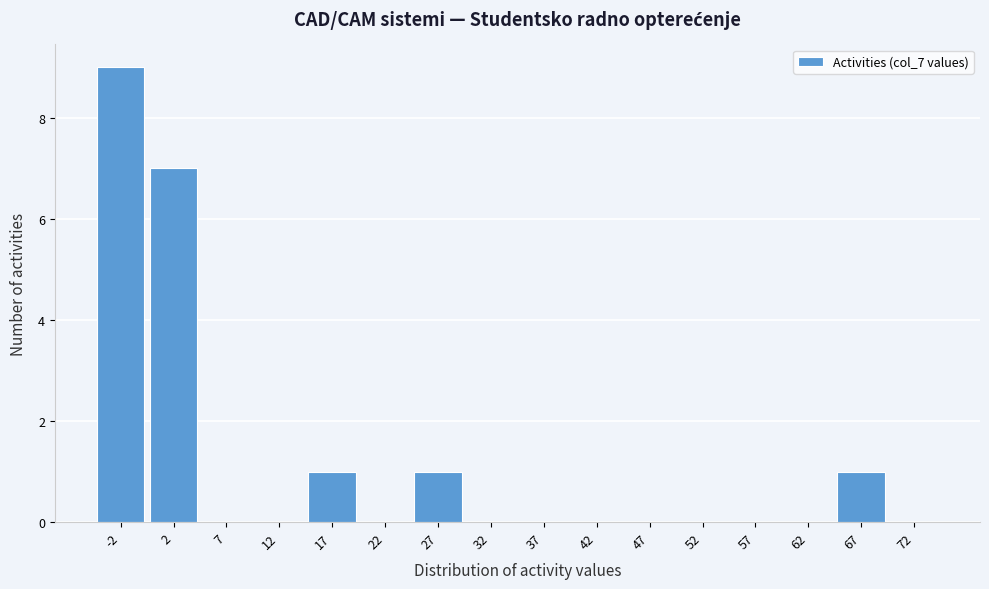

Reading right to left, extract all data points from this chart.

72=0	67=1	62=0	57=0	52=0	47=0	42=0	37=0	32=0	27=1	22=0	17=1	12=0	7=0	2=7	-2=9